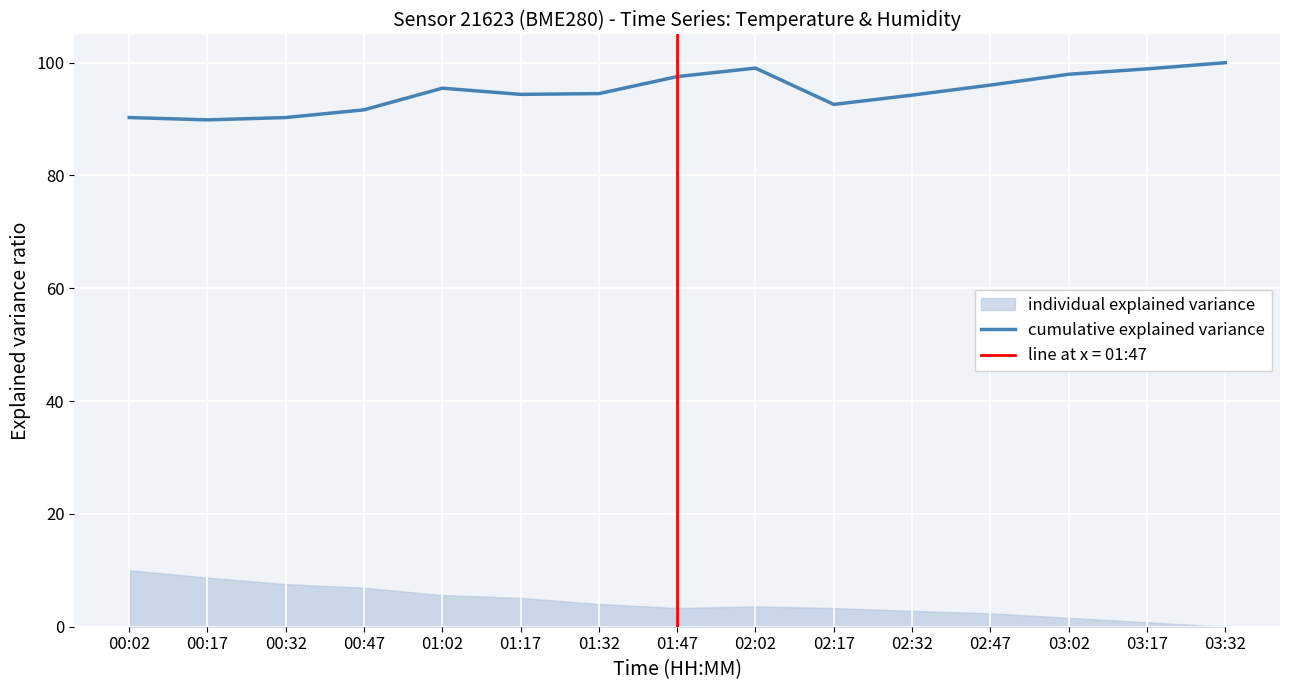

What position from the left is 02:32?

11